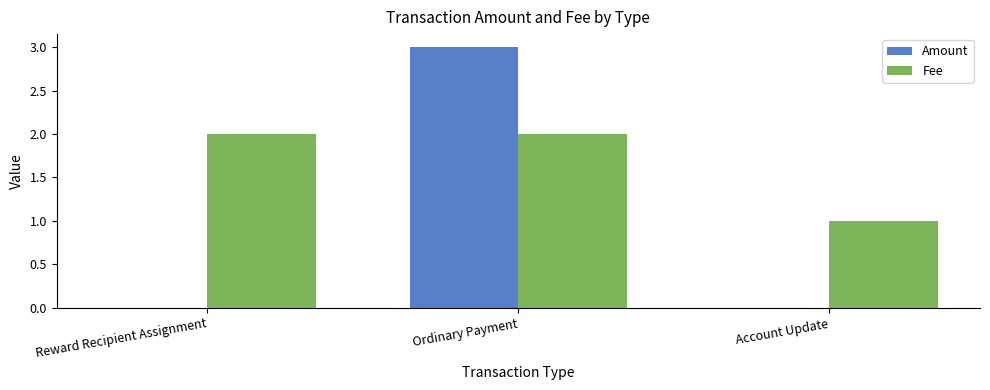

Count the Fee values in the range 1 to 2.

3